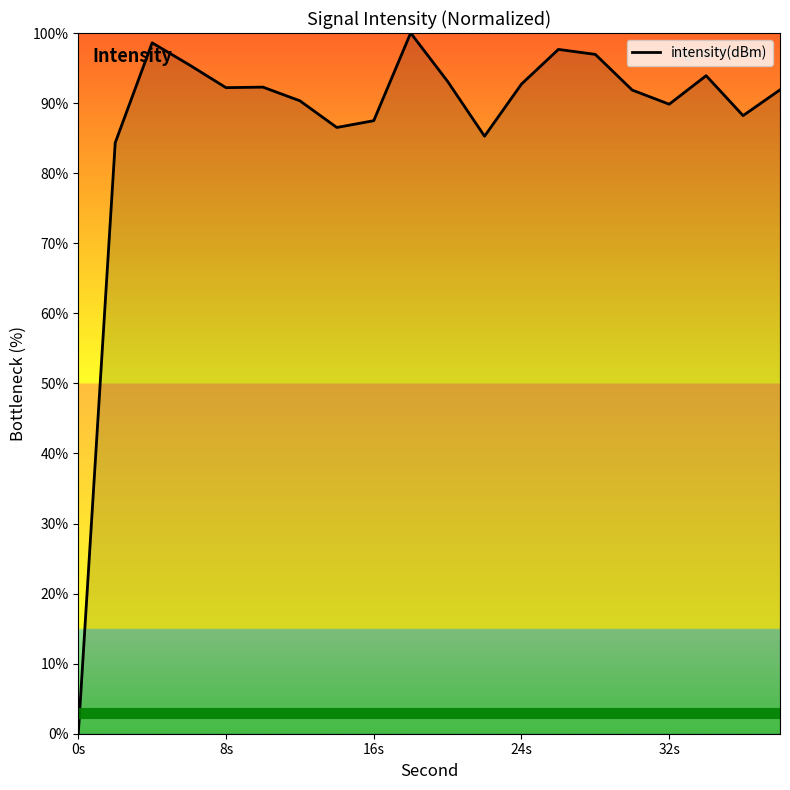

How many lines are shown in the chart?

1